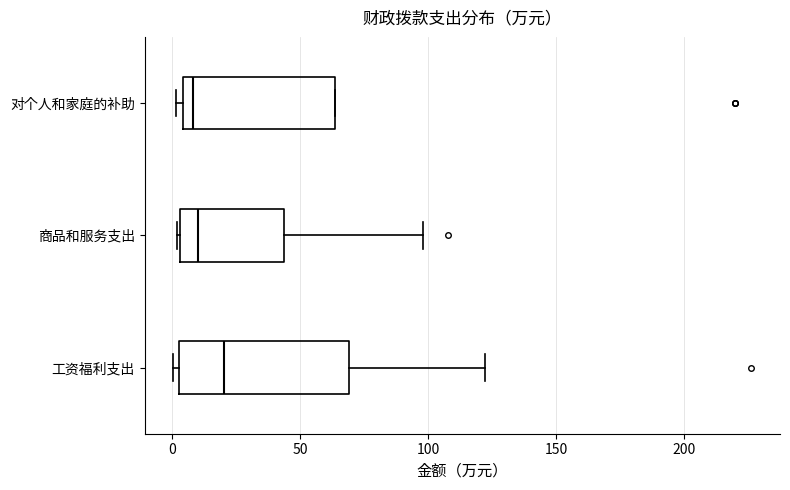

Reading bottom to top, transcribe this box plot: for each box, give where its median line is, the range the box spans, and where its two whiskers end, as read against the x-axis. The values are not printed on the chart, so give them approximately, as read against the axis.

工资福利支出: median 20, box 5 to 70, whiskers 0 to 120
商品和服务支出: median 10, box 5 to 45, whiskers 0 to 100
对个人和家庭的补助: median 10, box 5 to 65, whiskers 0 to 65